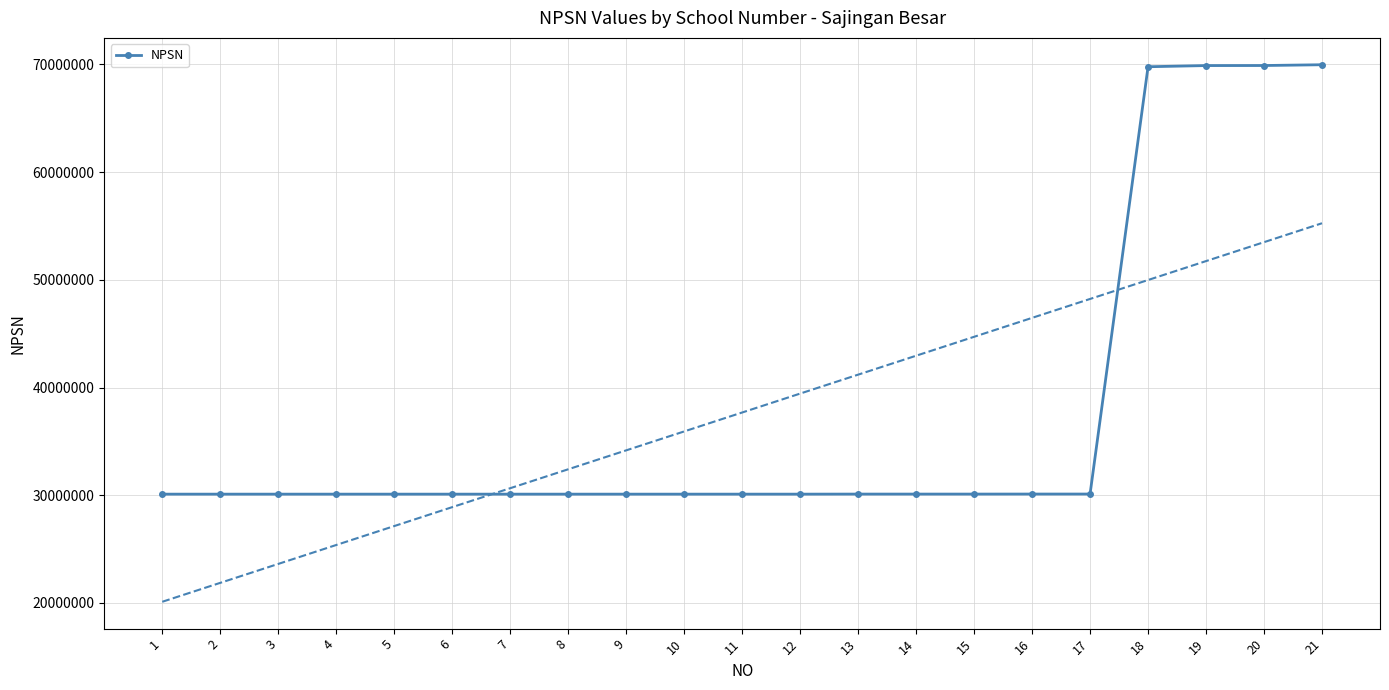

The chart shows a value of 30100450 at 5. True or false?

True